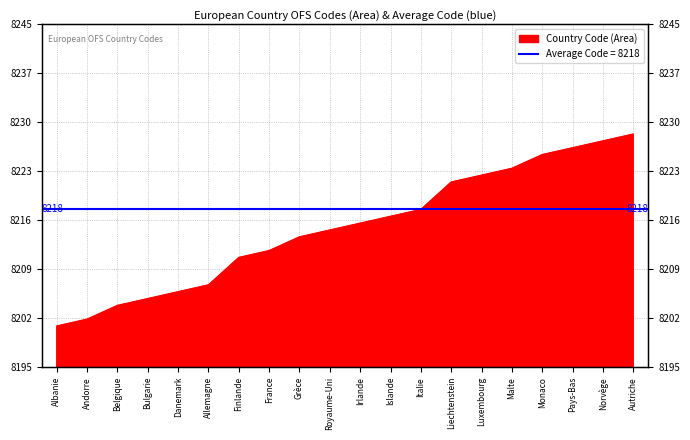

What is the label of the 14th point from the right?

Finlande